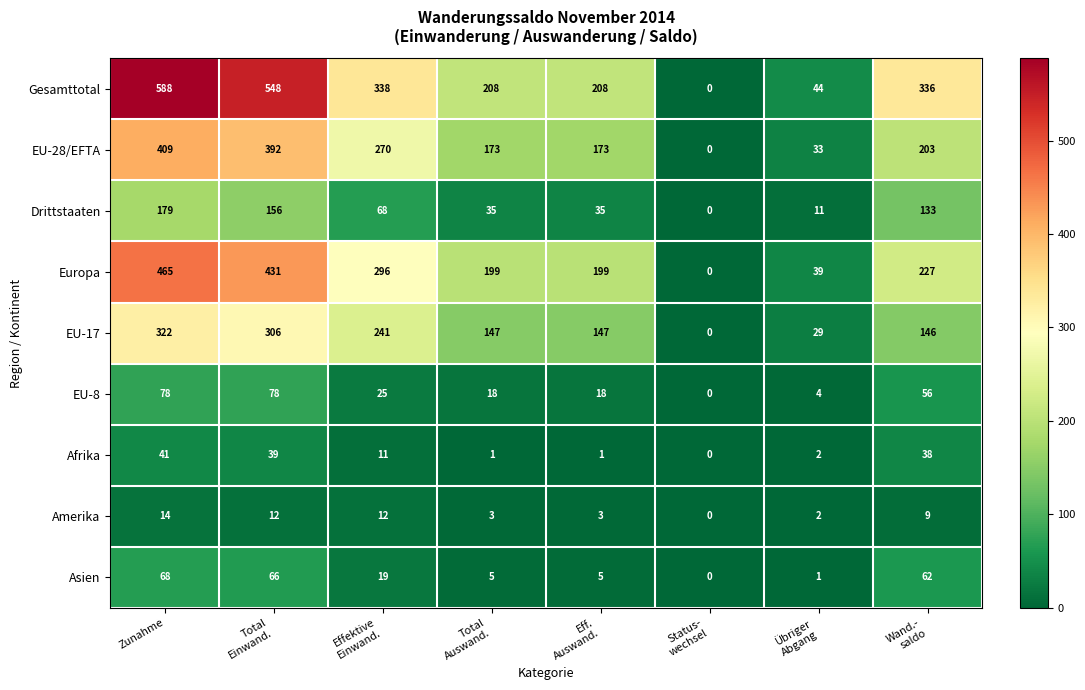

What is the maximum value shown in the chart?

588